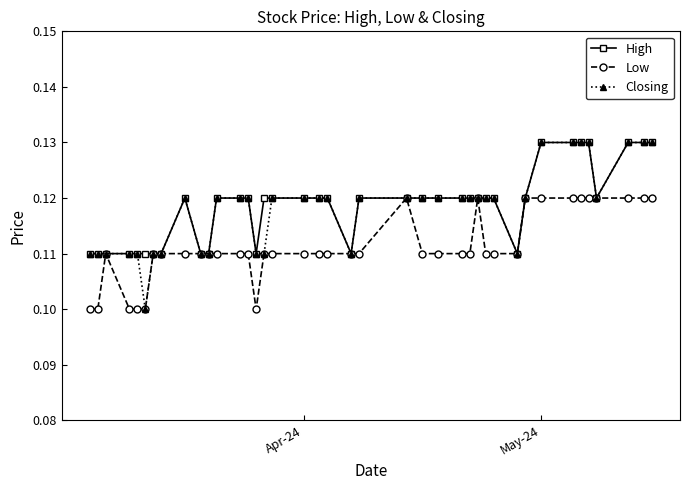

Count the High values in the range 0 to 1.

40